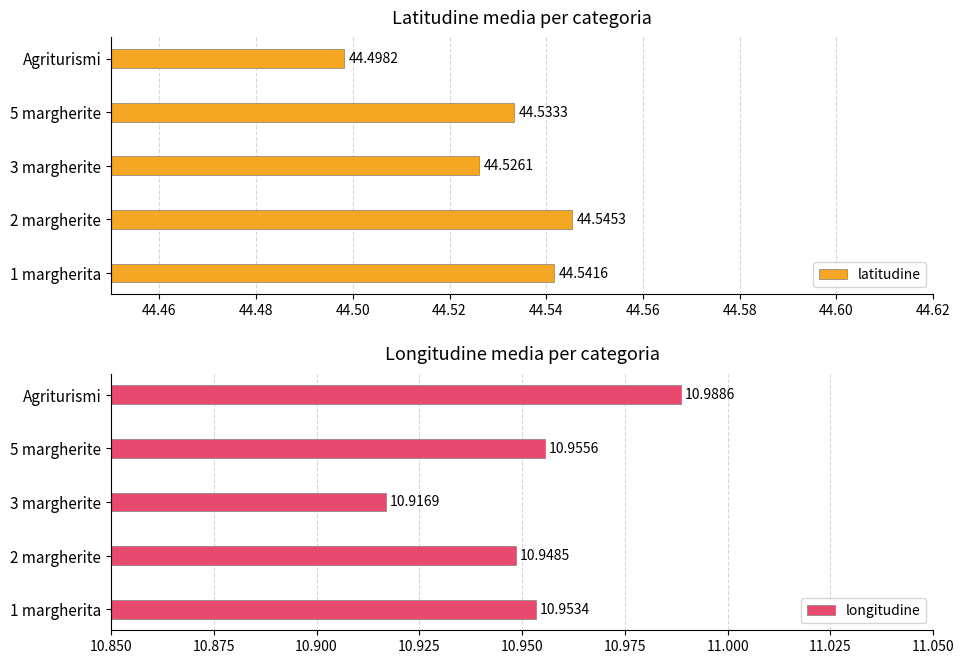

What is the maximum value shown in the chart?

44.5